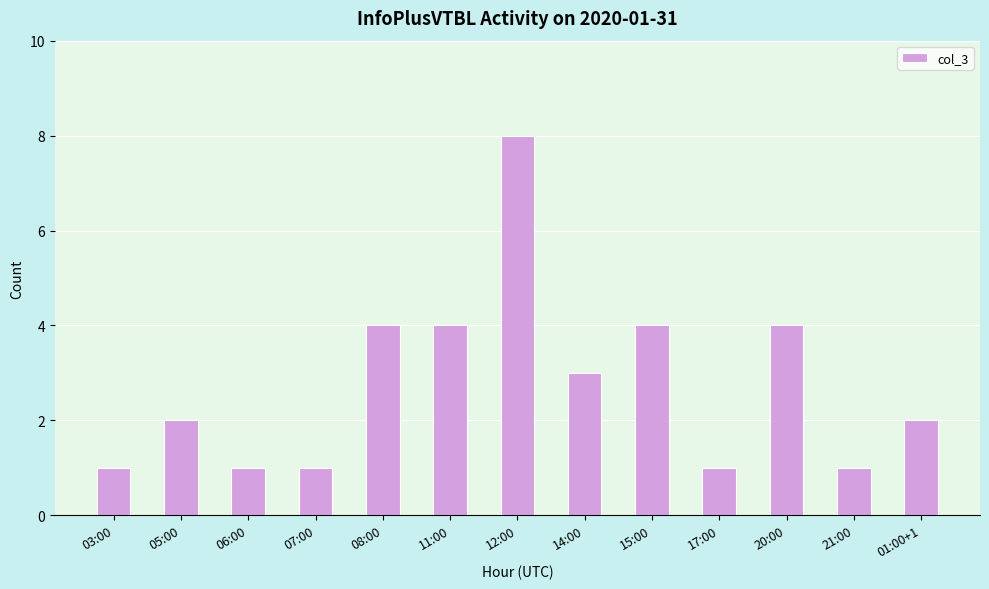

What position from the right is 14:00?

6